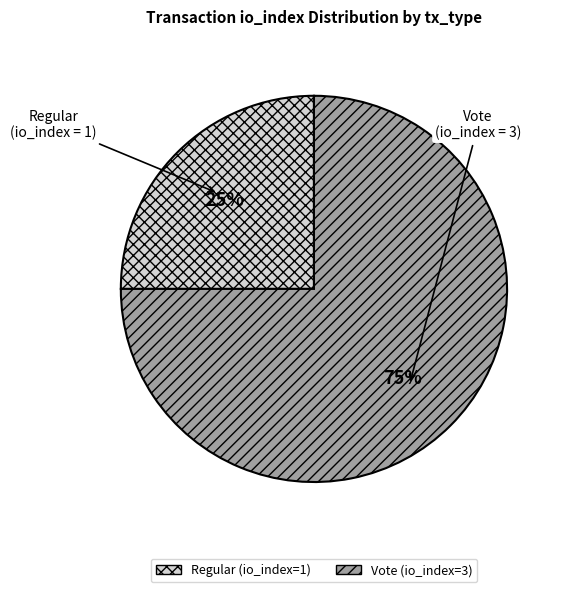

Rank the categories by value from highest to lowest.

Vote (io_index=3), Regular (io_index=1)